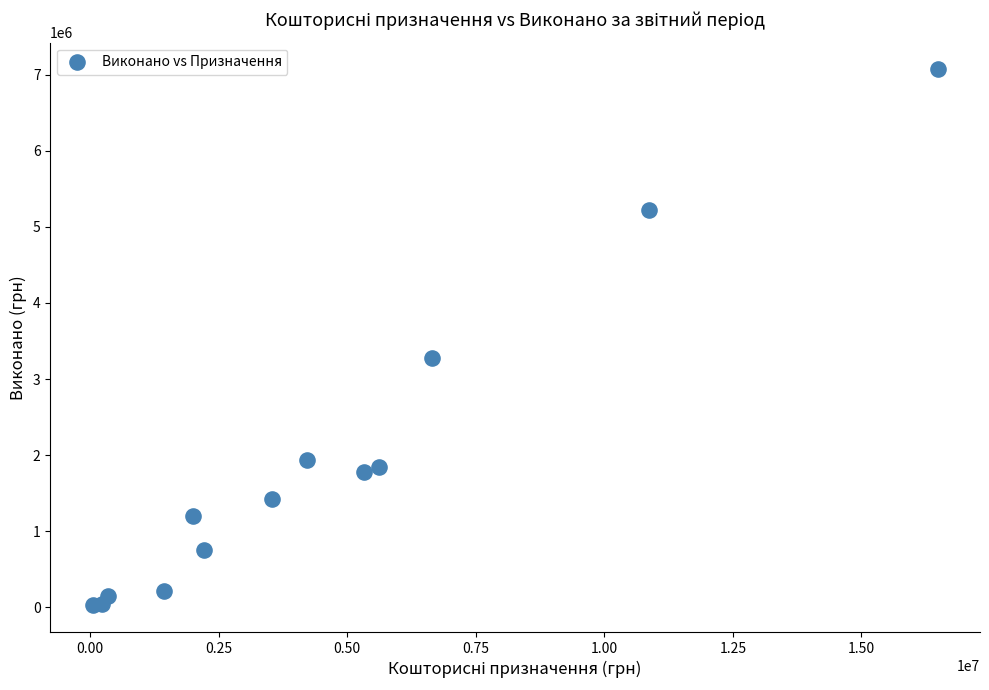

What Y value in the scatter plot is closest to 3549250?

3277934.1